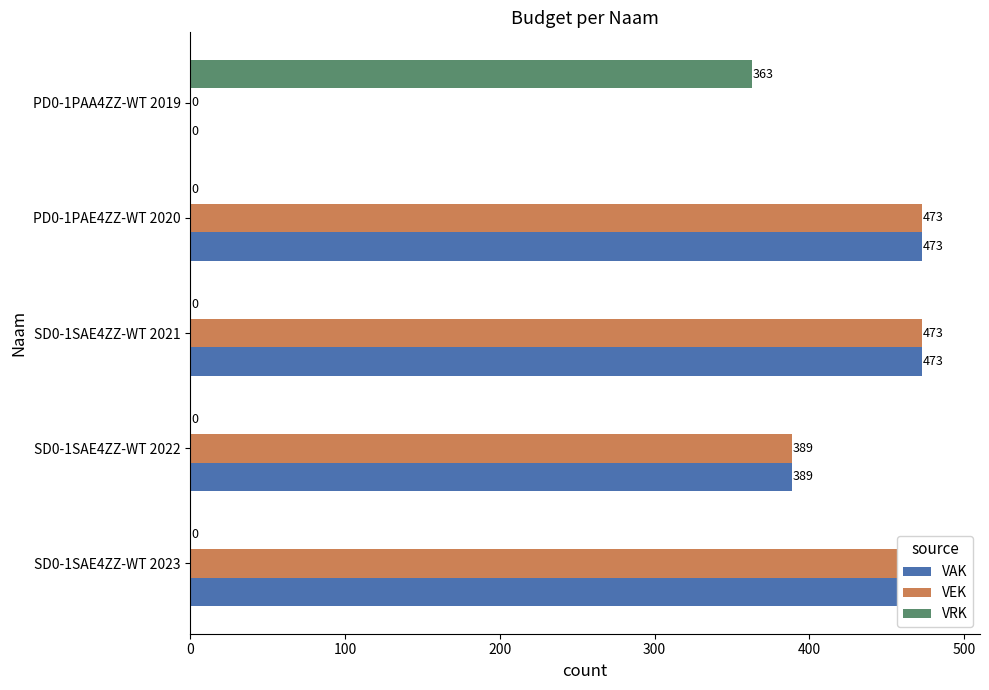

What is the difference between the second highest and second lowest values in the VEK series?

84